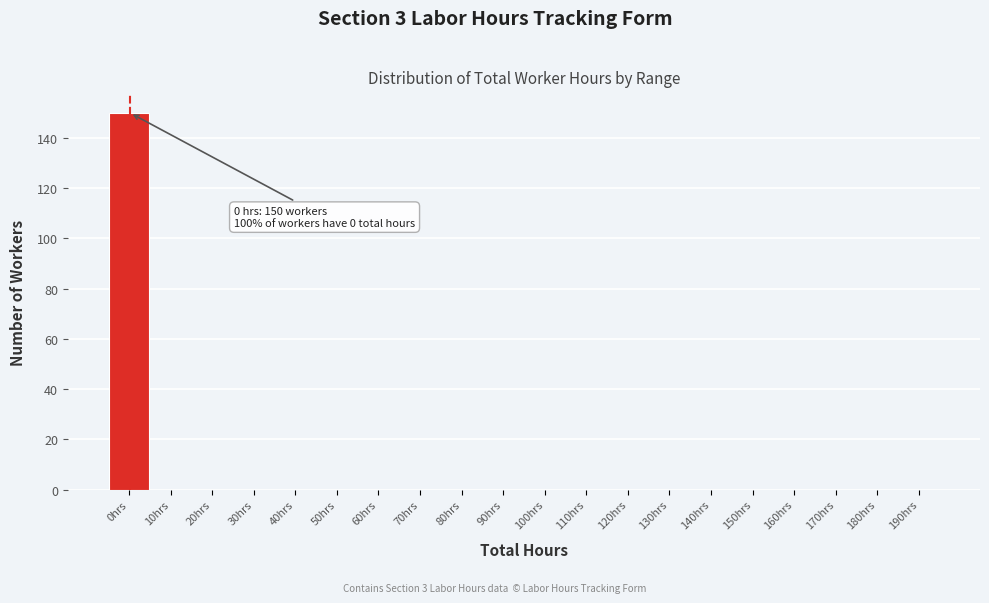

Reading left to right, transcribe all the data shown in this chart.

0hrs=150	10hrs=0	20hrs=0	30hrs=0	40hrs=0	50hrs=0	60hrs=0	70hrs=0	80hrs=0	90hrs=0	100hrs=0	110hrs=0	120hrs=0	130hrs=0	140hrs=0	150hrs=0	160hrs=0	170hrs=0	180hrs=0	190hrs=0